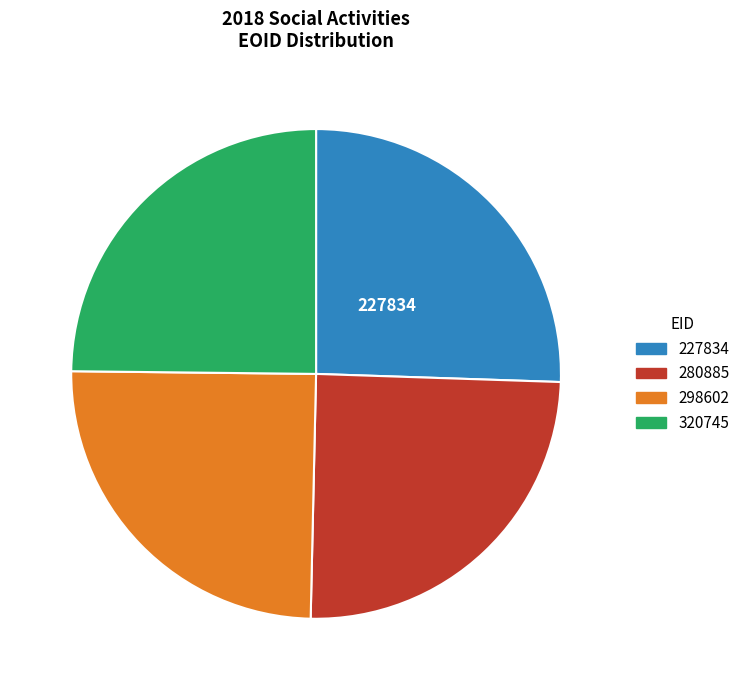

Approximately how many times larger is the value at 298602 compared to 227834?

1.0